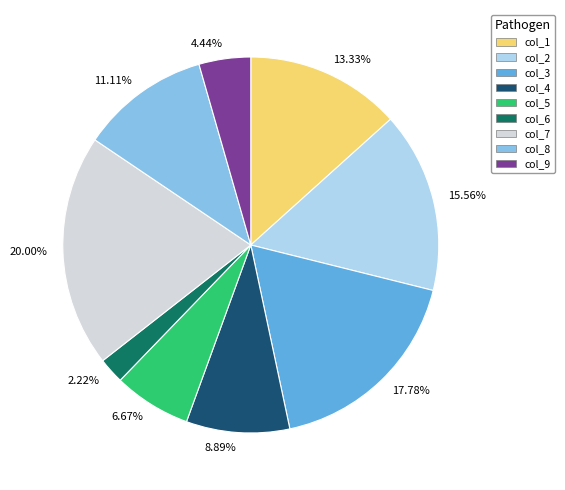

Rank the categories by value from lowest to highest.

2.22%, 4.44%, 6.67%, 8.89%, 11.11%, 13.33%, 15.56%, 17.78%, 20.00%